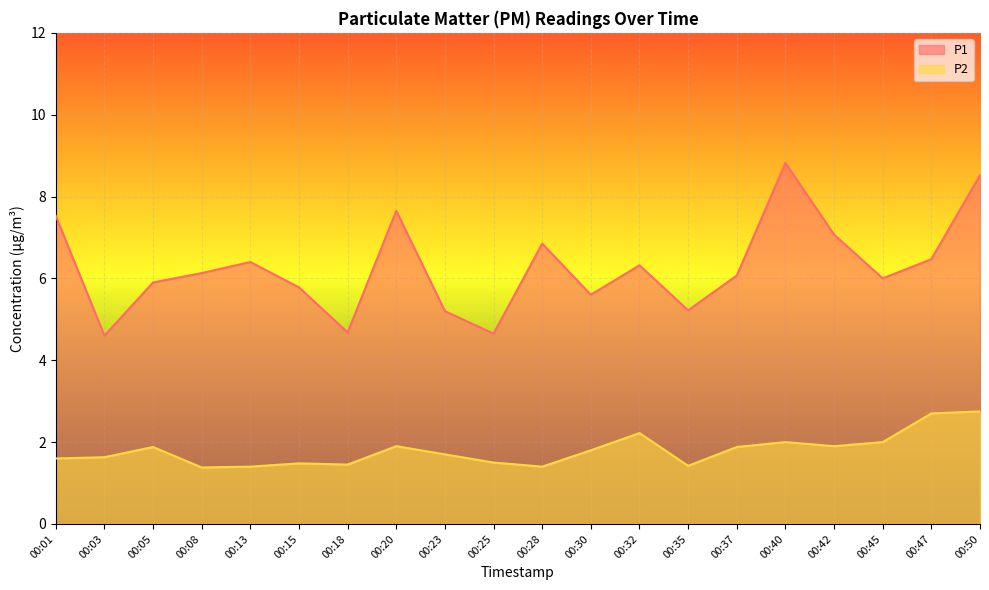

What is the total value across all series at 00:15?

7.3